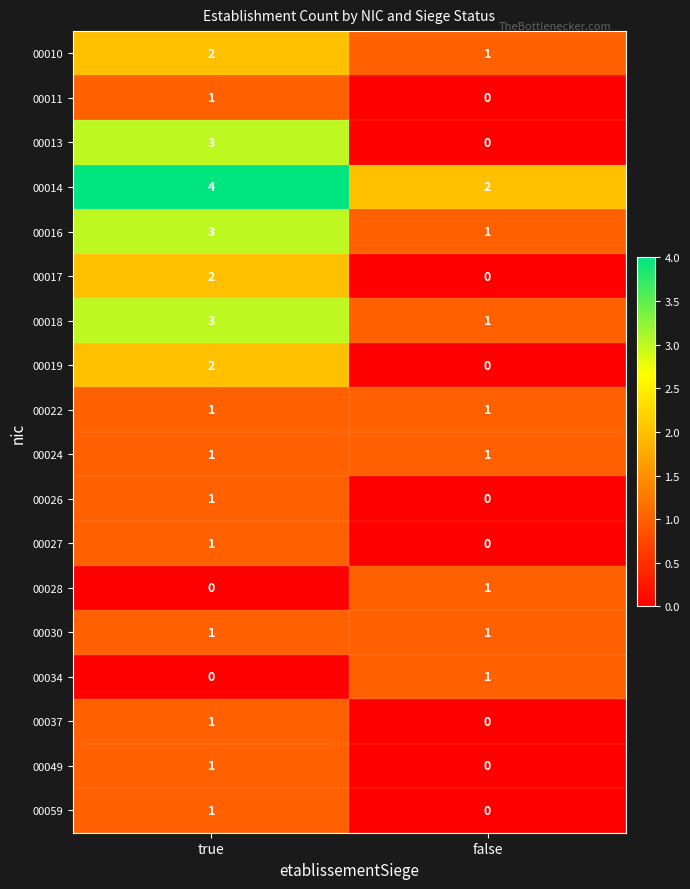

Which series has the widest spread of values?

00013